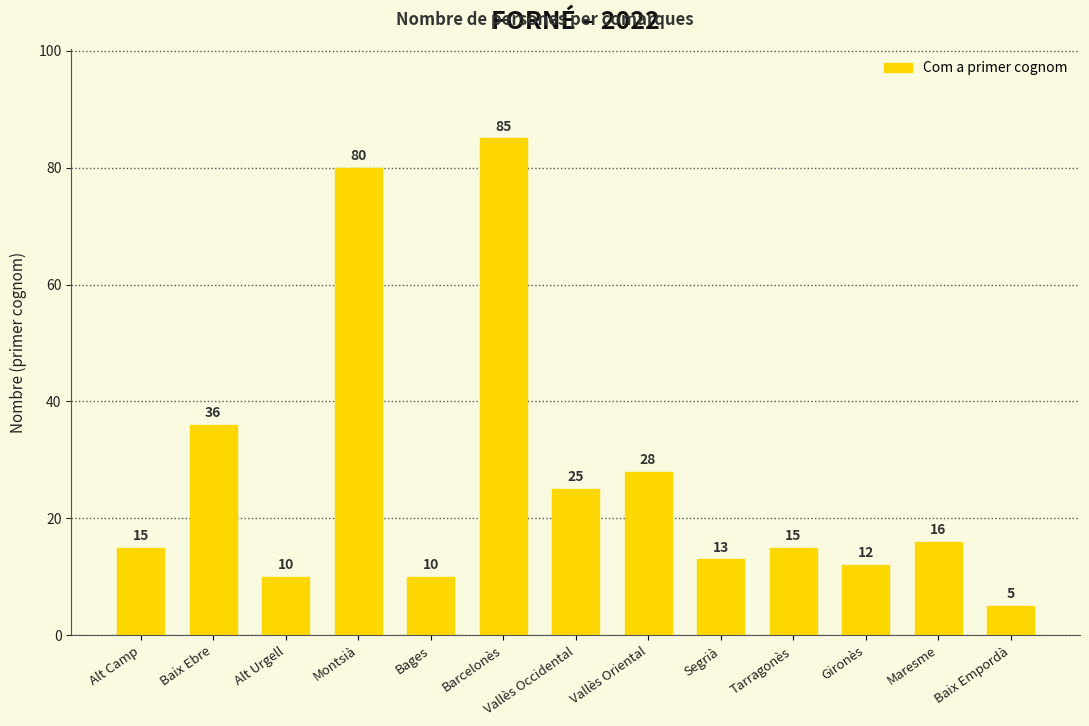

Reading left to right, extract all data points from this chart.

Alt Camp=15	Baix Ebre=36	Alt Urgell=10	Montsià=80	Bages=10	Barcelonès=85	Vallès Occidental=25	Vallès Oriental=28	Segrià=13	Tarragonès=15	Gironès=12	Maresme=16	Baix Empordà=5